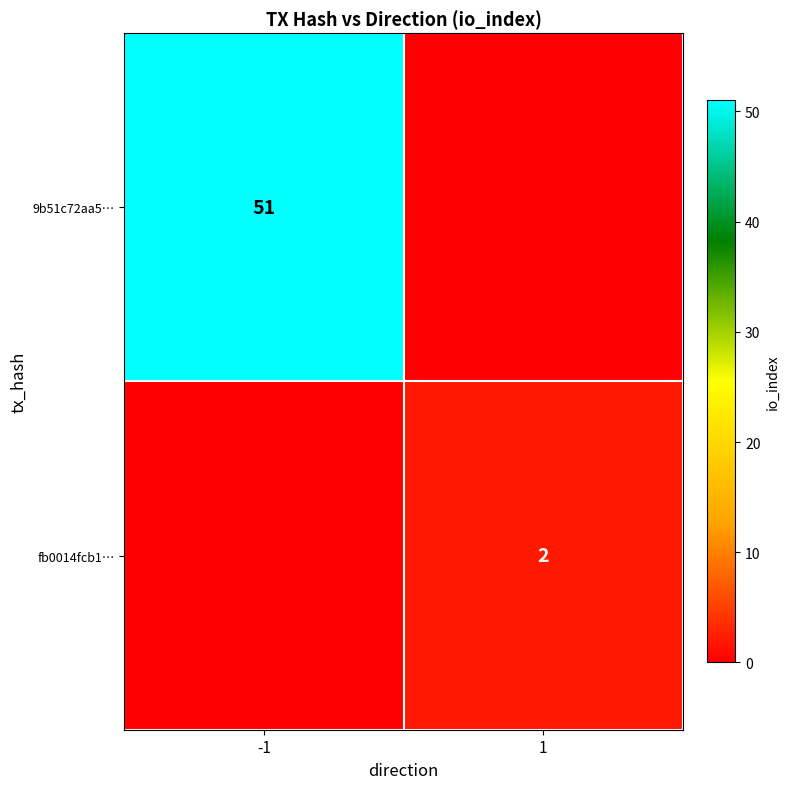

Is the value of fb0014fcb1… at 1 greater than the value of 9b51c72aa5… at -1?

No